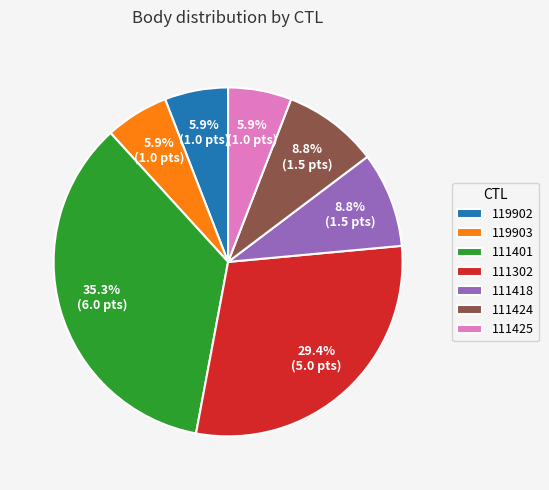

To the nearest percent, what is the difference between the 111418 and 119902 slice percentages?

3%